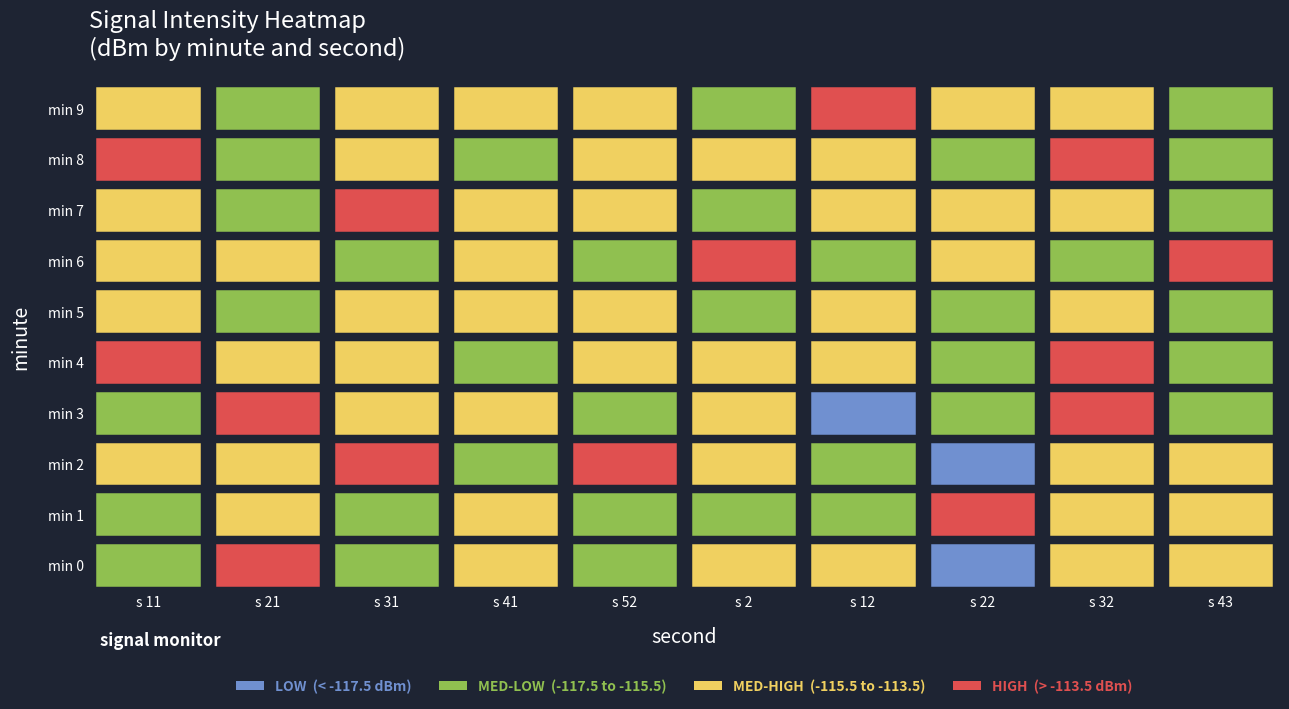

How many data points does each series have?

10